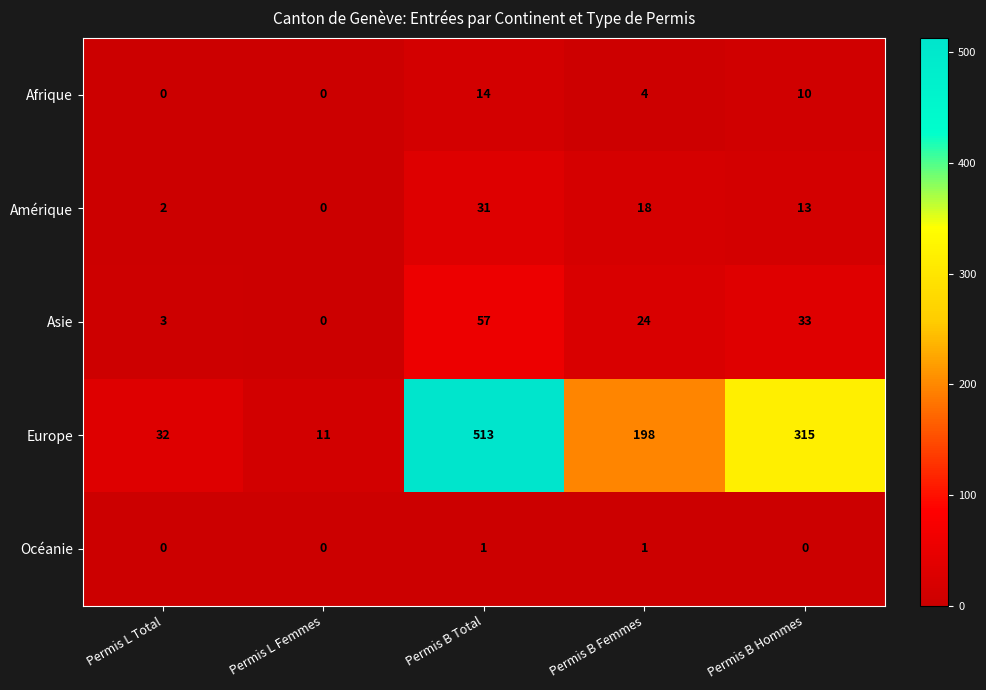

True or false: Océanie has a value of 1 at Permis B Hommes.

False